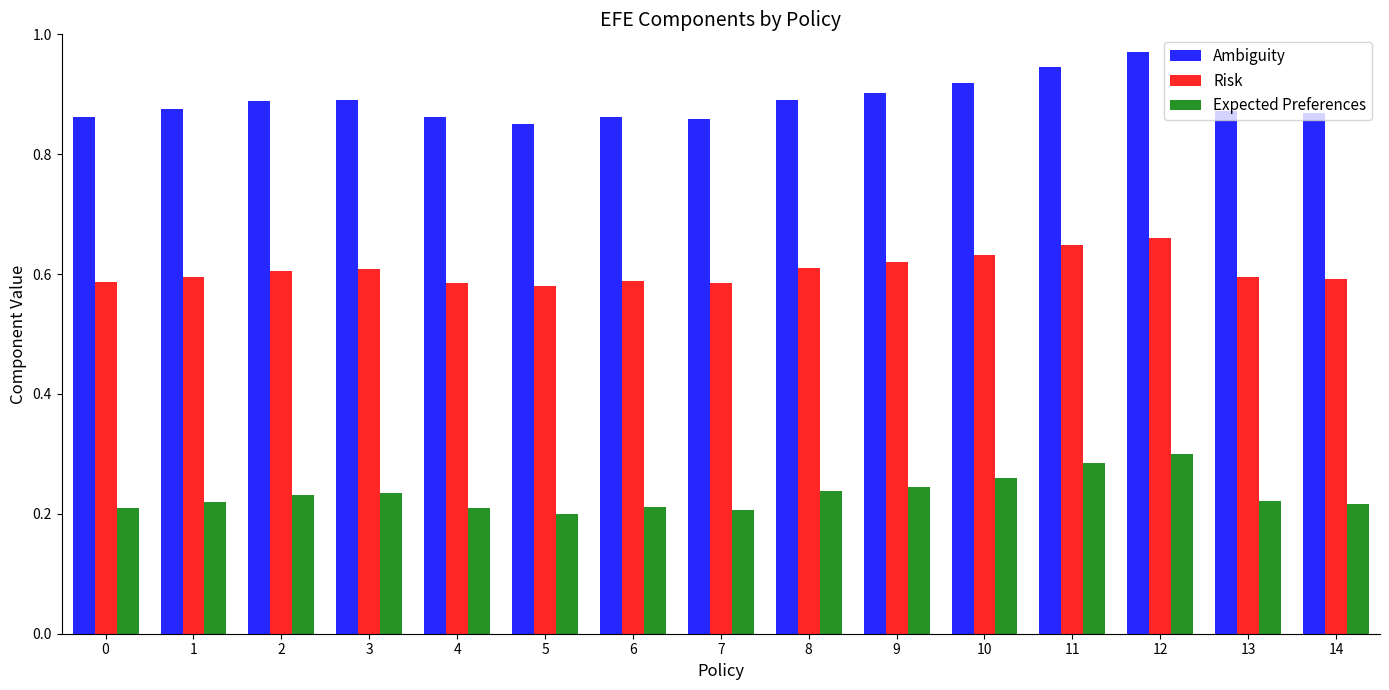

Which series has the largest range (max minus min)?

Ambiguity